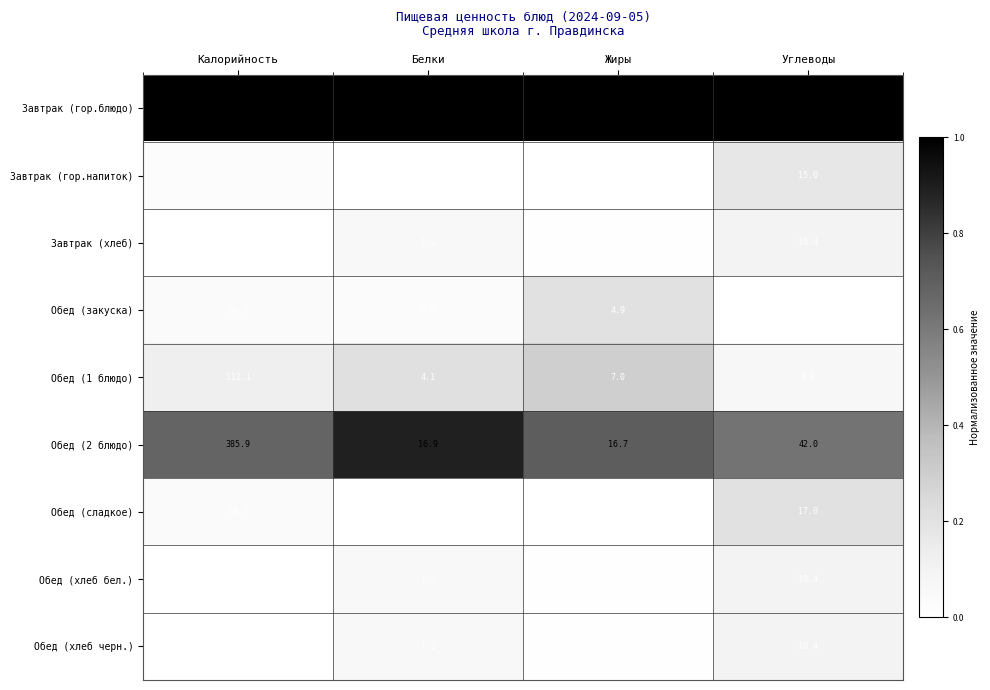

Is it true that Завтрак (гор.напиток) equals 15.0 at Углеводы?

True